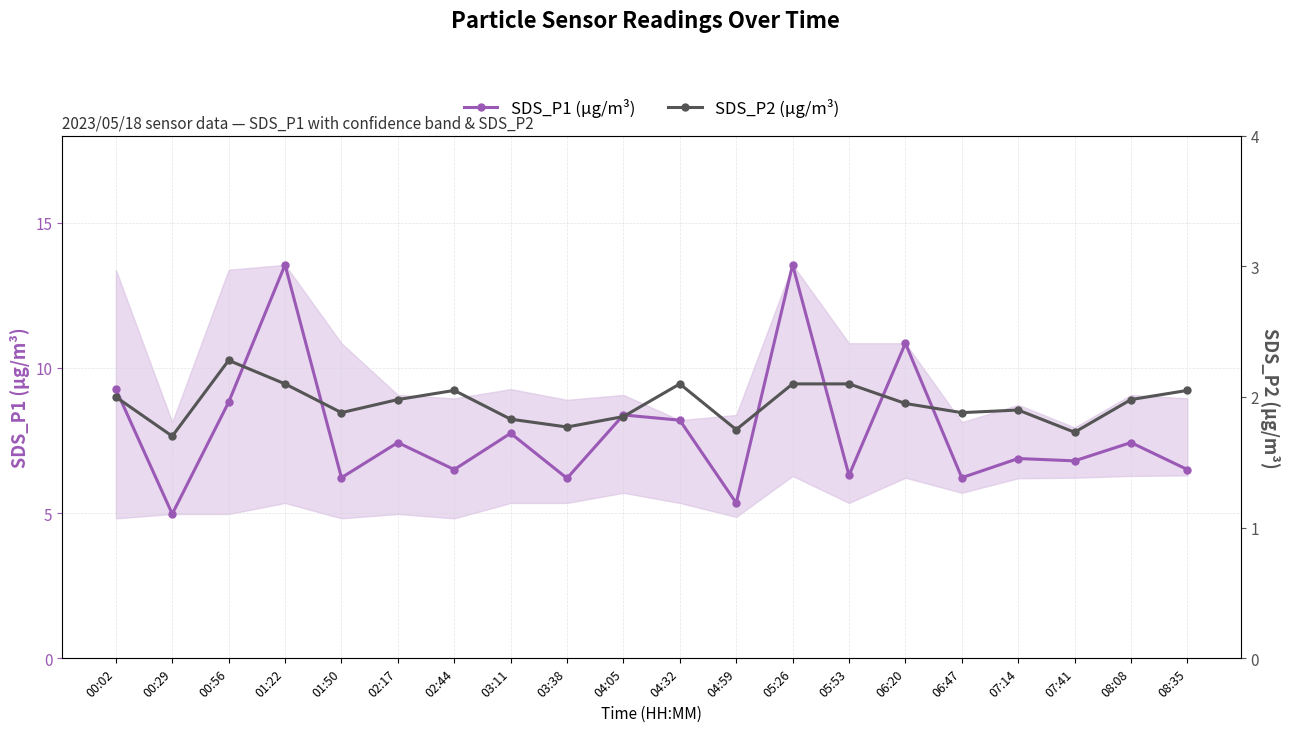

List the labels in order of SDS_P2 (µg/m³) value, largest first.

00:56, 01:22, 04:32, 05:26, 05:53, 02:44, 08:35, 00:02, 02:17, 08:08, 06:20, 07:14, 01:50, 06:47, 04:05, 03:11, 03:38, 04:59, 07:41, 00:29